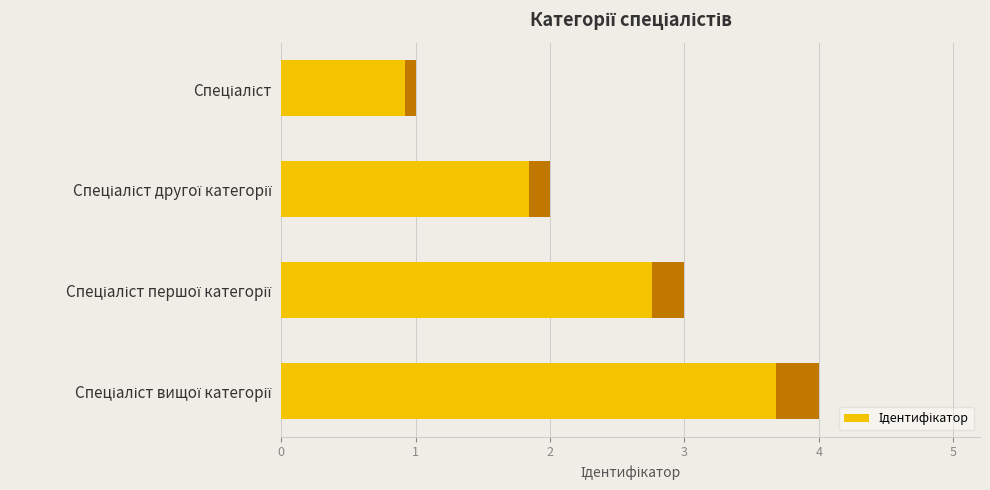

Count the number of categories in the chart.

4